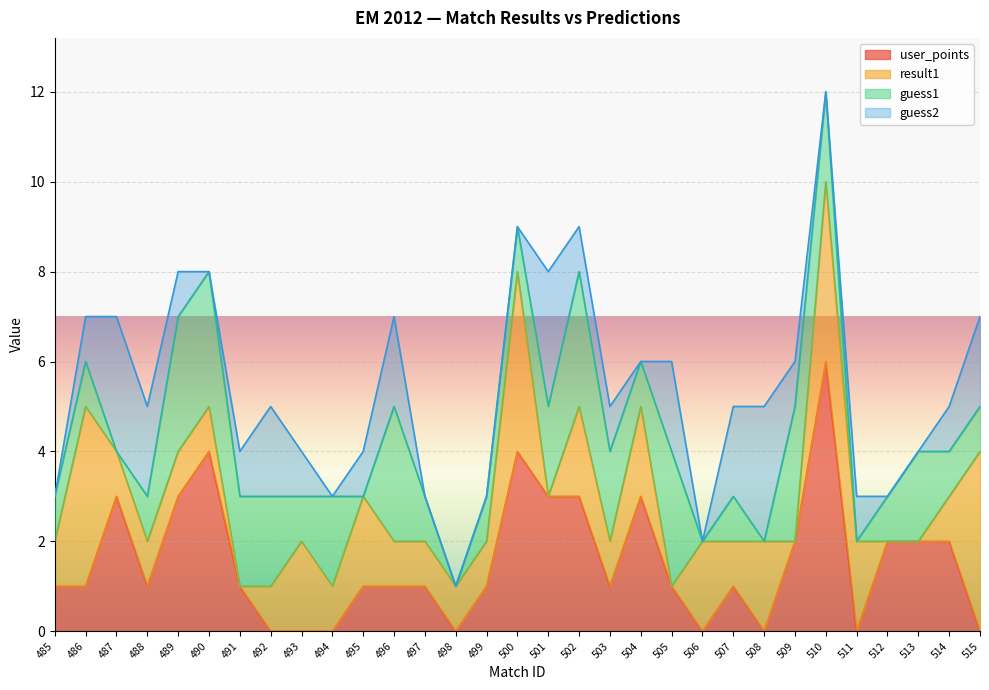

What is the total value across all series at 497?

3